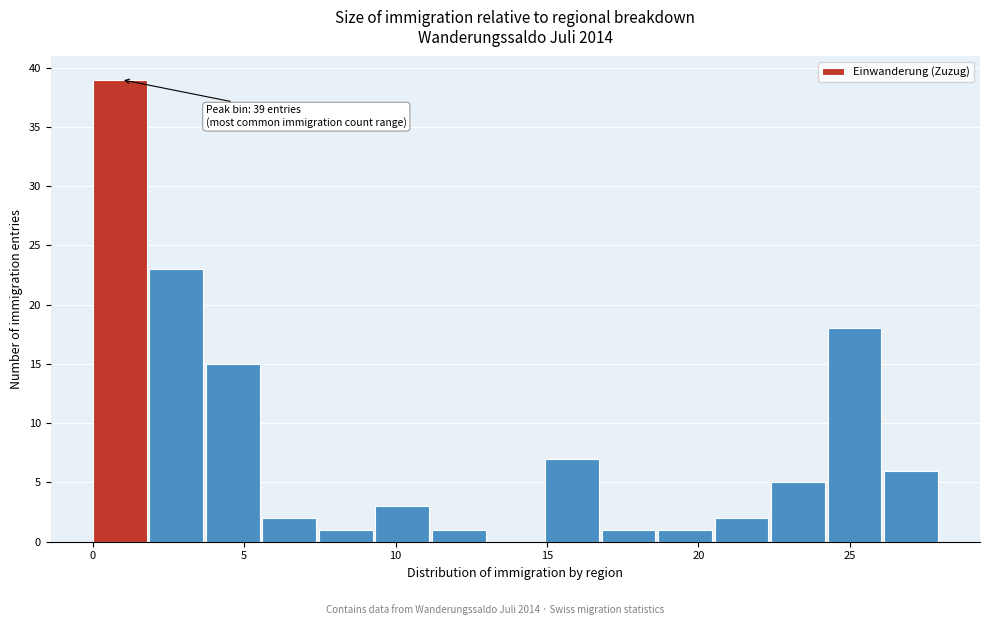

Around what value on the x-axis is the tallest bar? Give the approximate position of its centre, as read against the axis.

1.0